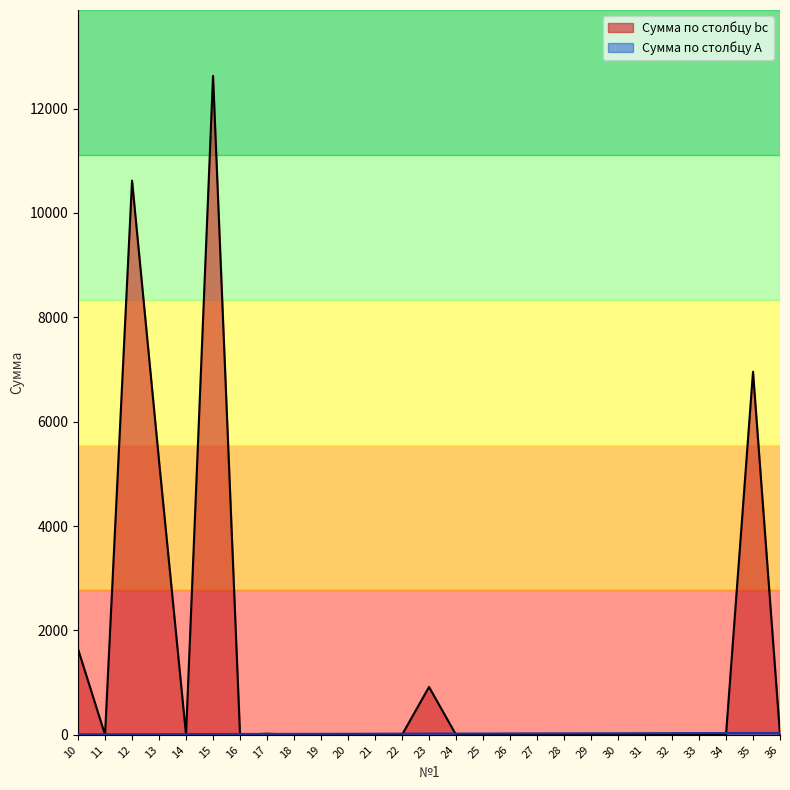

What is the value of the Сумма по столбцу bc point at the 3rd from the left?

10619.6